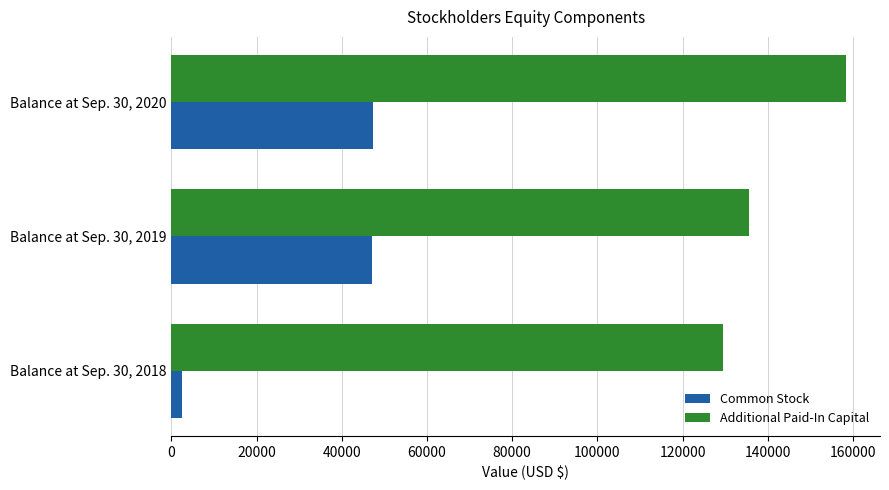

Which category has the highest value in the Additional Paid-In Capital series?

Balance at Sep. 30, 2020